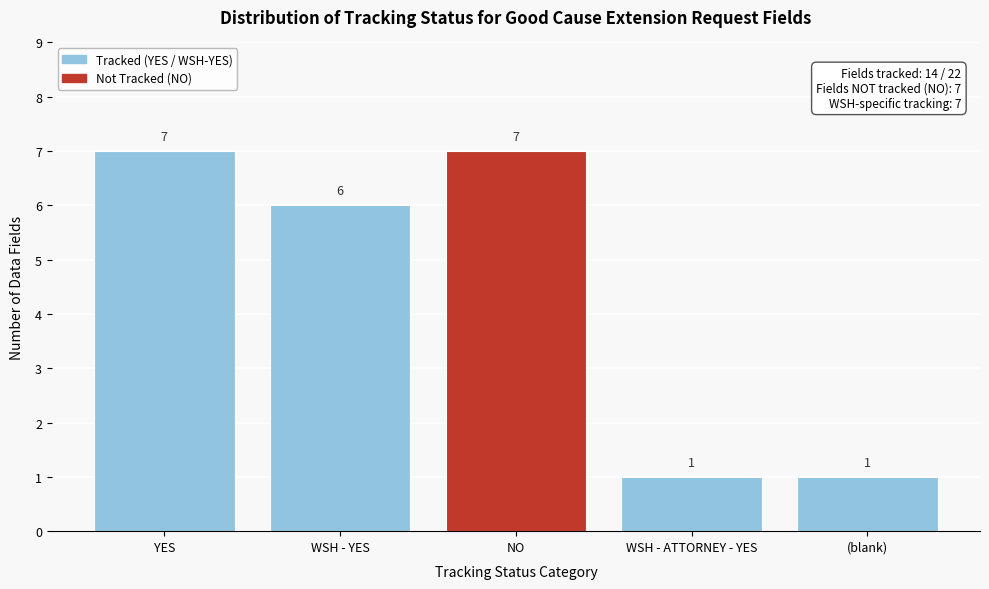

Reading left to right, what are all the values shown in this chart?

YES=7	WSH - YES=6	NO=7	WSH - ATTORNEY - YES=1	(blank)=1